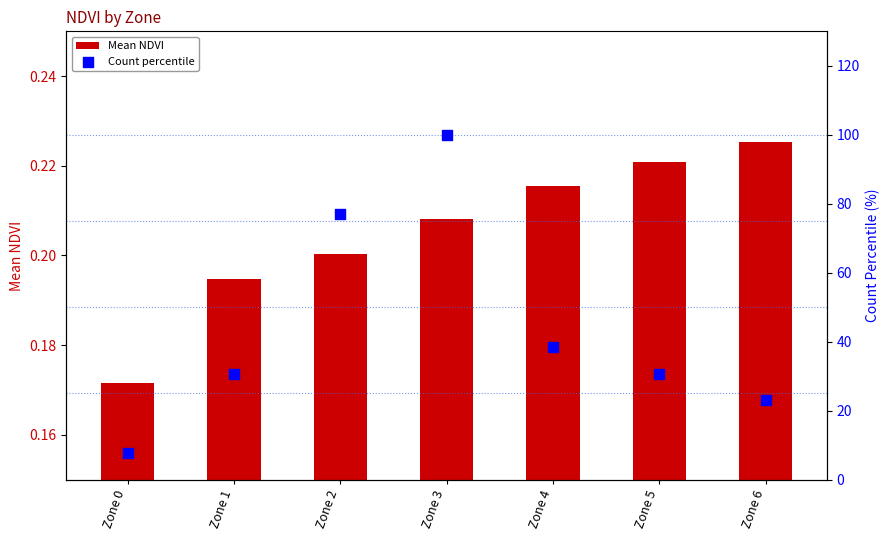

Which series has the largest Y range (max minus min)?

Count percentile